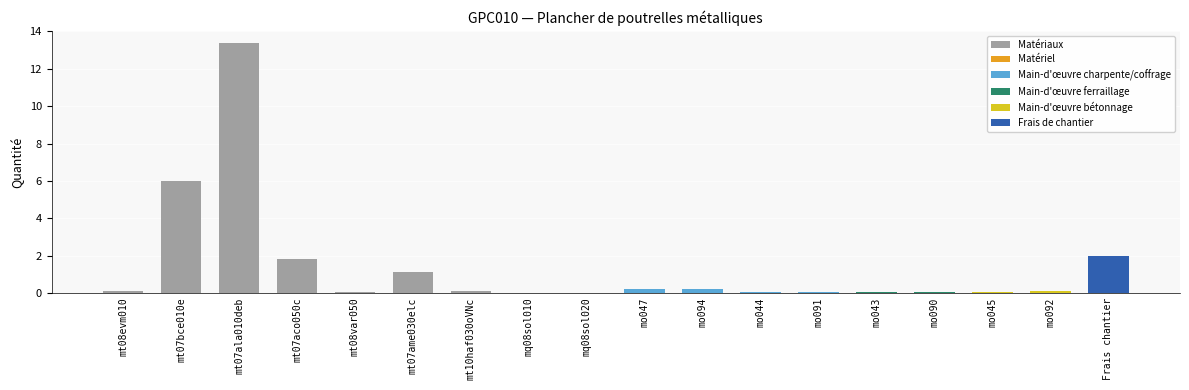

What is the sum of all values?

25.3